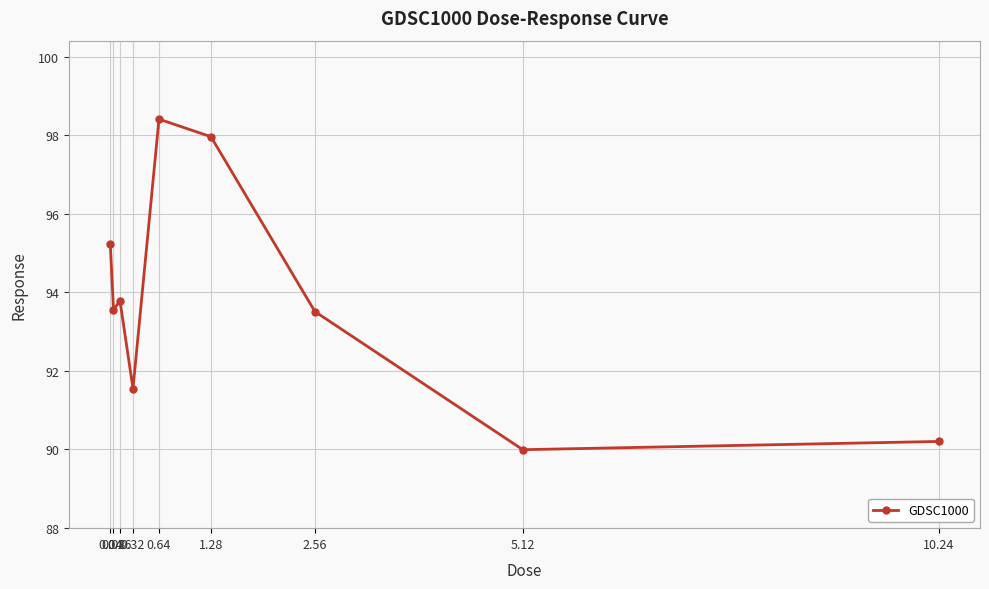

Does the chart have visible grid lines?

Yes